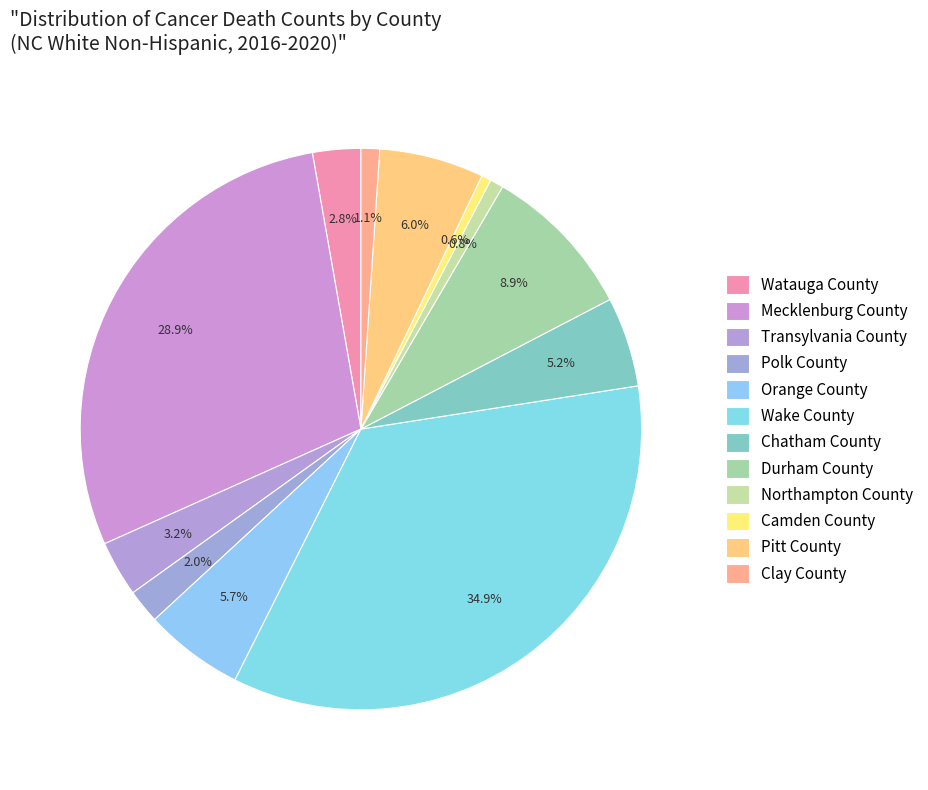

Do Durham County and Orange County together represent more than half of the pie?

No